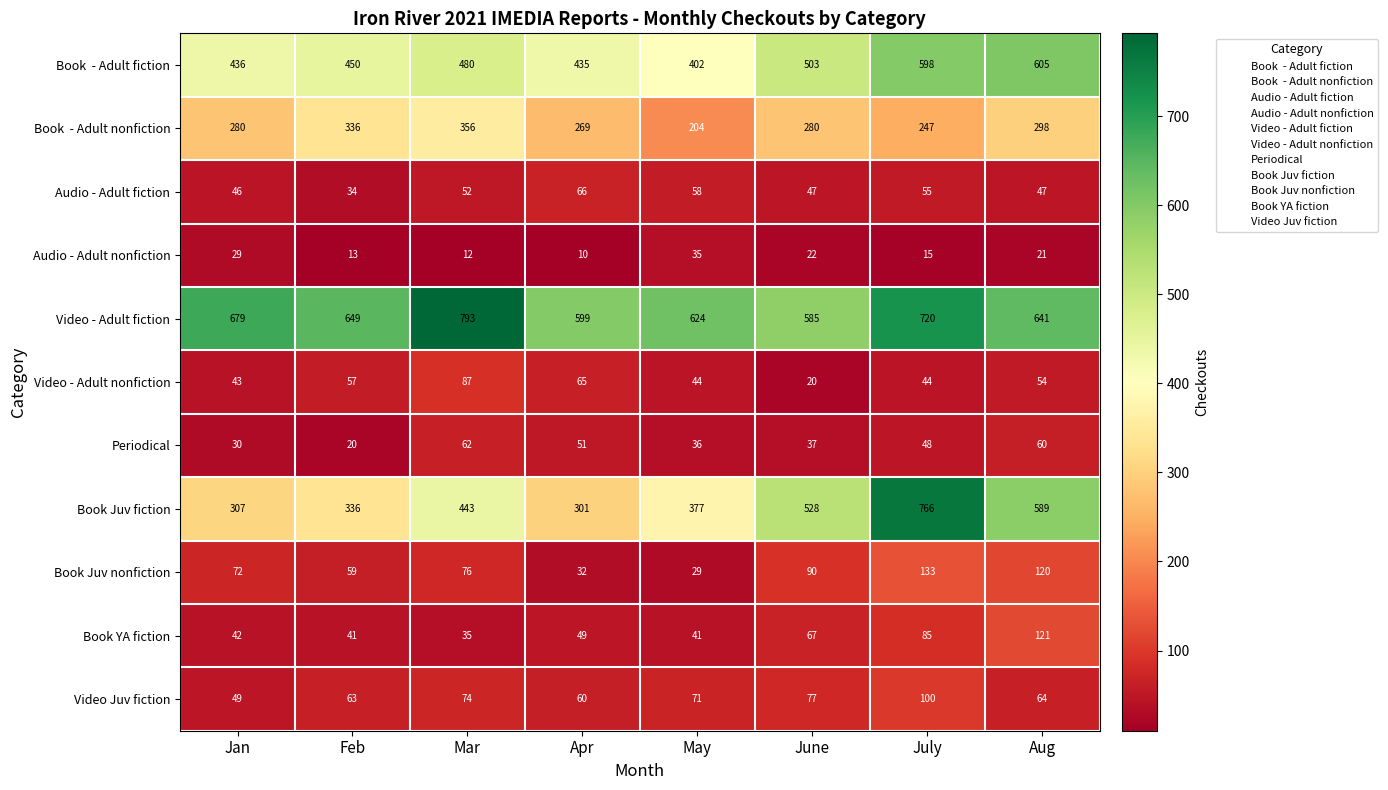

What is the greatest value displayed?

793